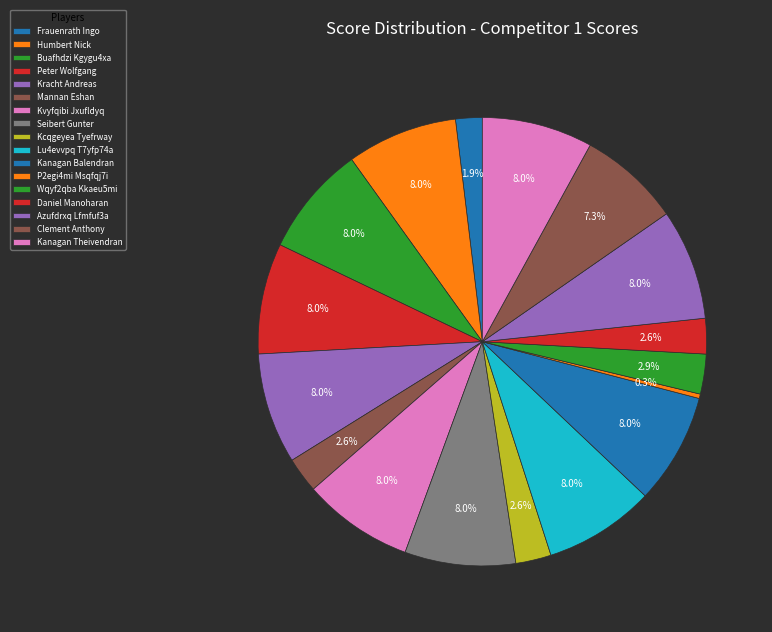

True or false: Daniel Manoharan accounts for 16% of the total.

False